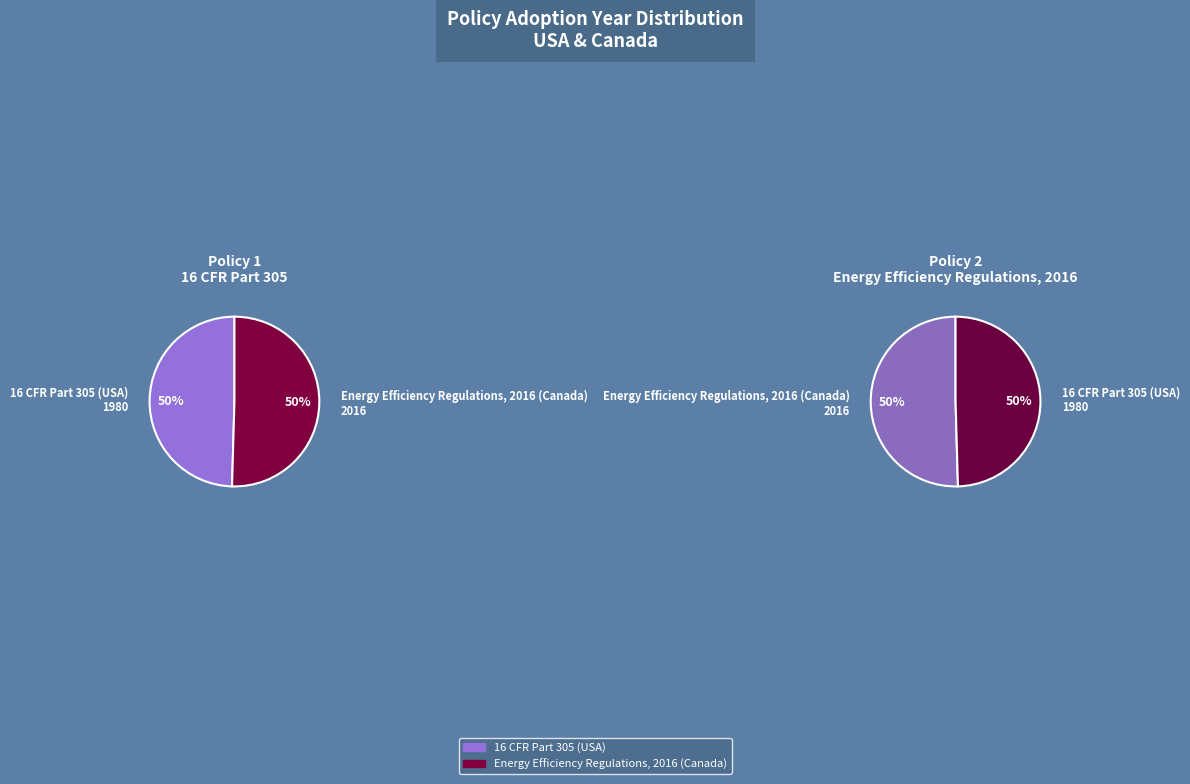

How many slices are in this pie chart?

2